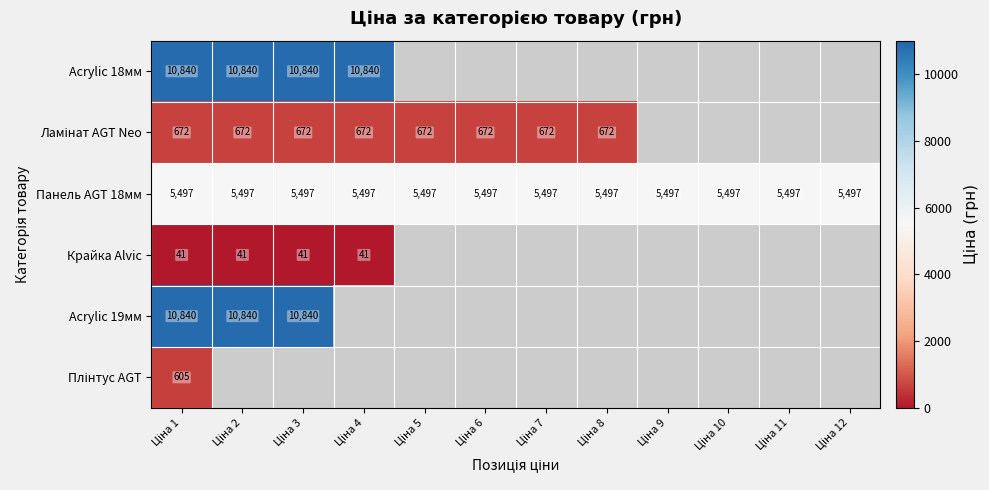

Which category has the lowest value in the Панель AGT 18мм series?

Ціна 1